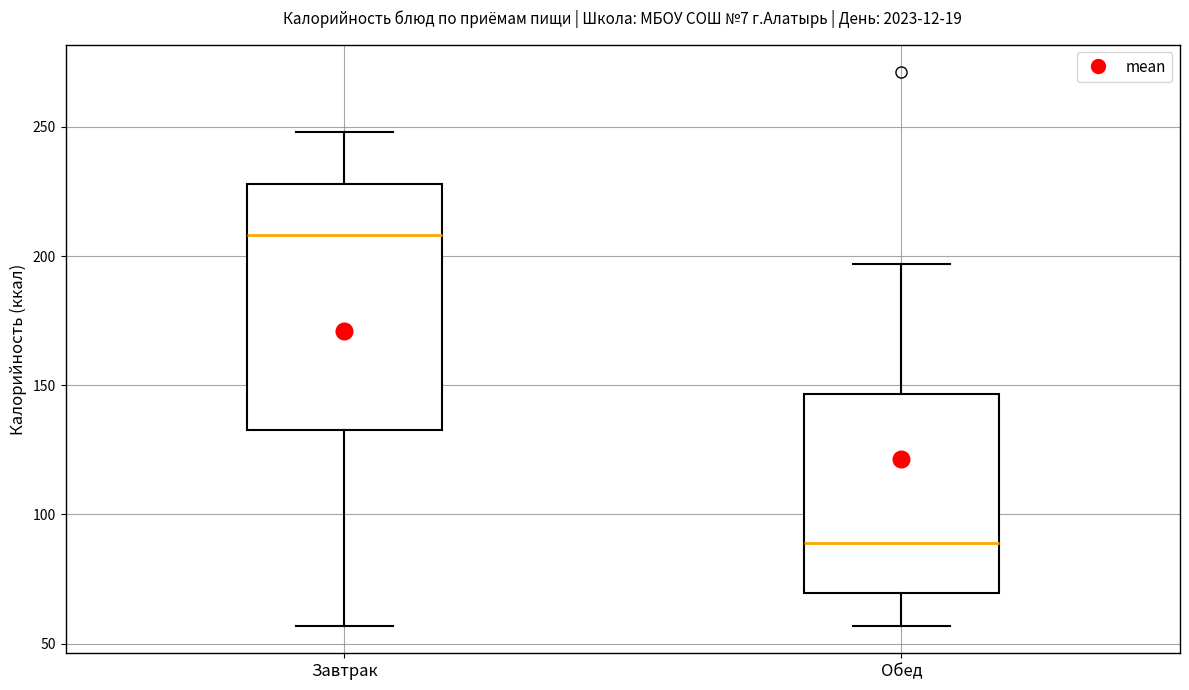

Which box's median line is the lowest?

Обед